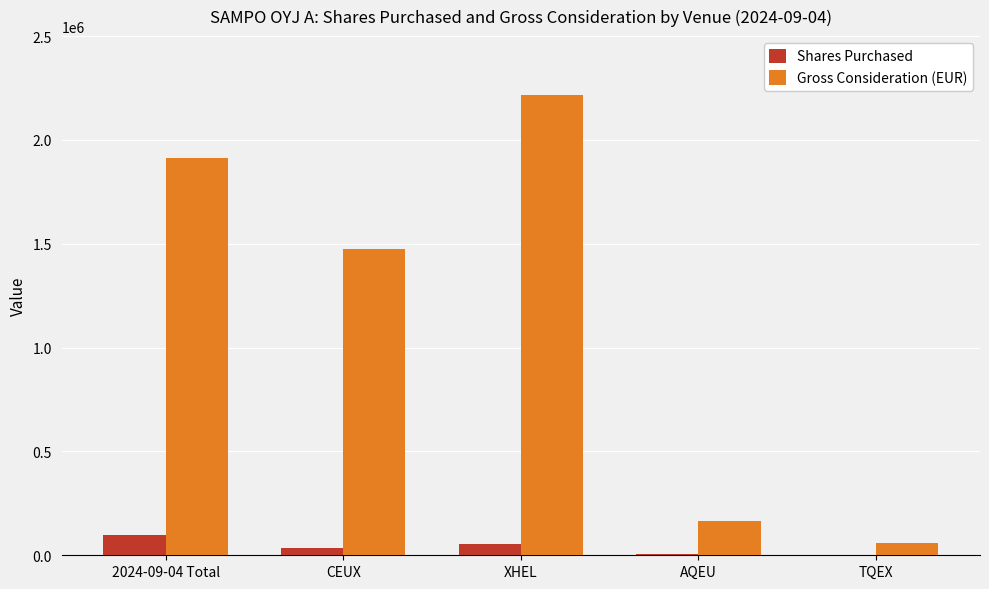

What is the greatest value displayed?

2216842